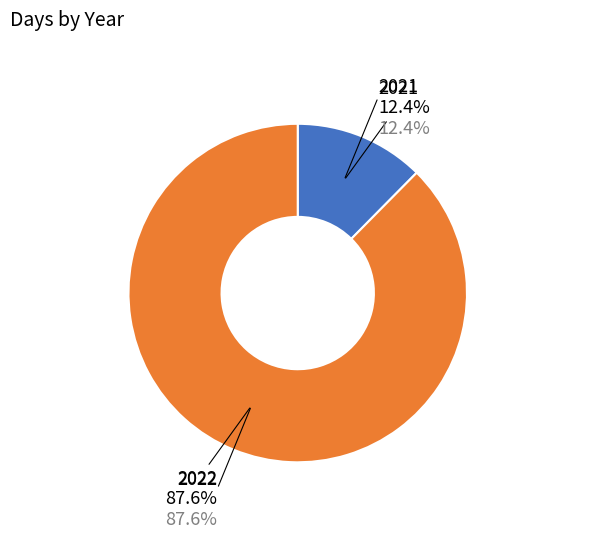

Is it true that 2022 is 82% of the pie?

False